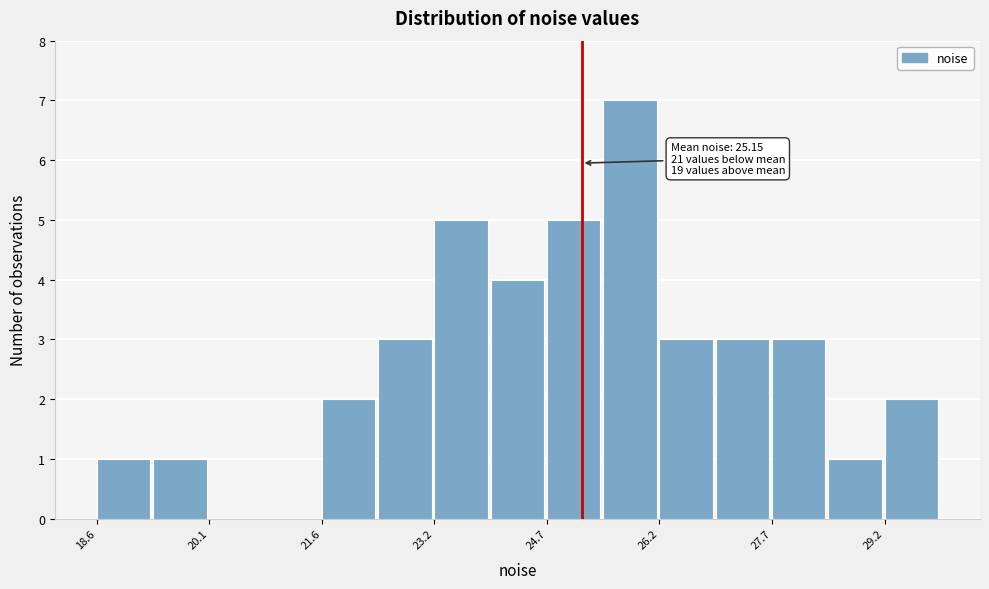

Read against the x-axis, roughly where is the centre of the tallest bar?

25.8